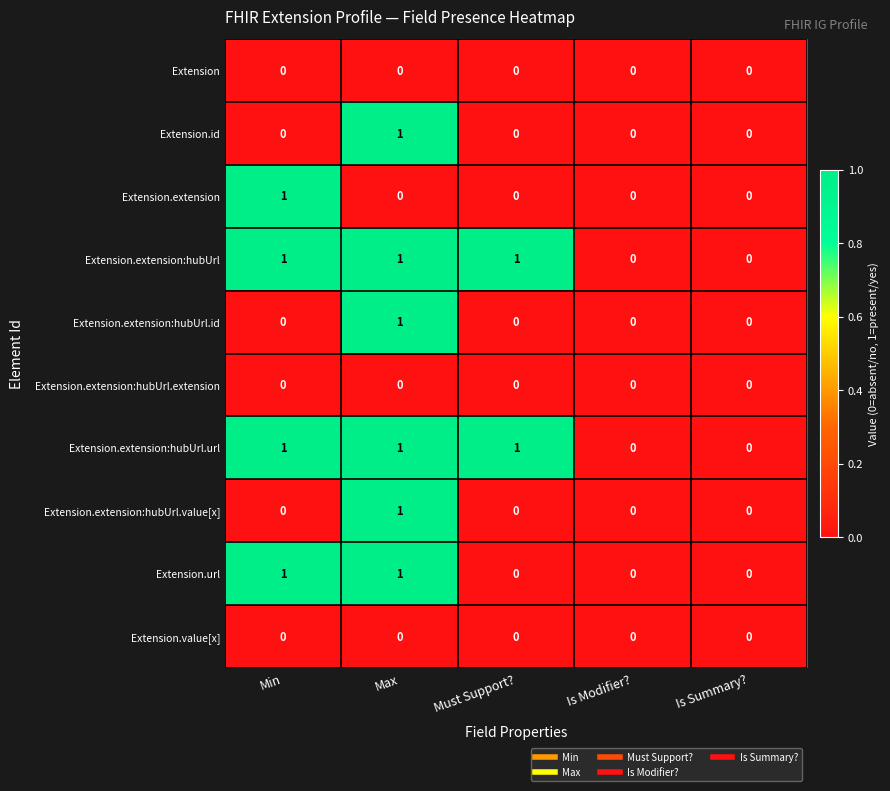

Is the value of Extension.extension:hubUrl at Is Modifier? greater than the value of Extension.id at Max?

No